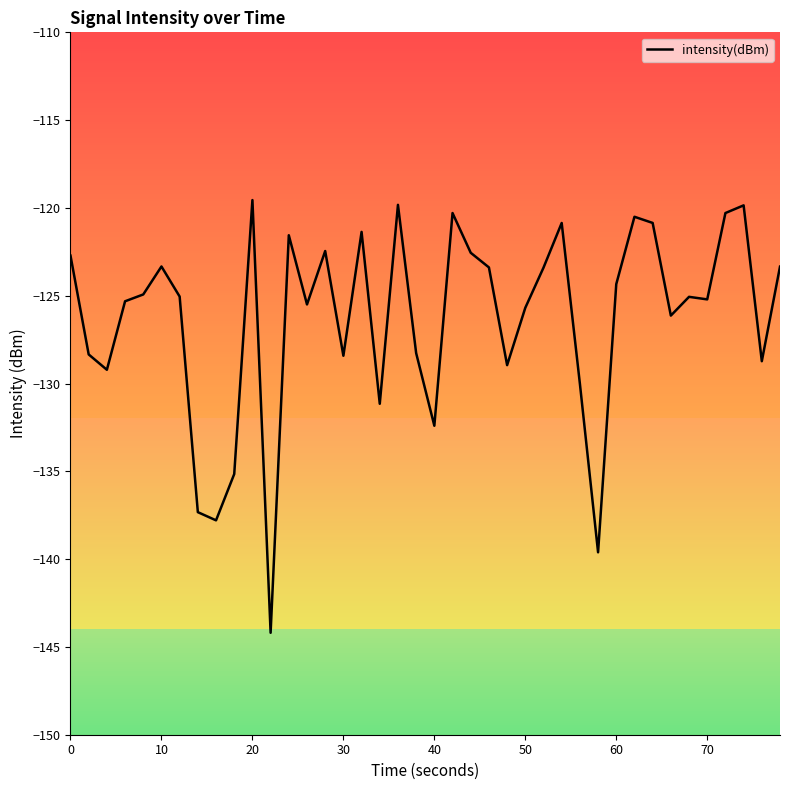

True or false: intensity(dBm) has a value of -122.7 at 0.

True